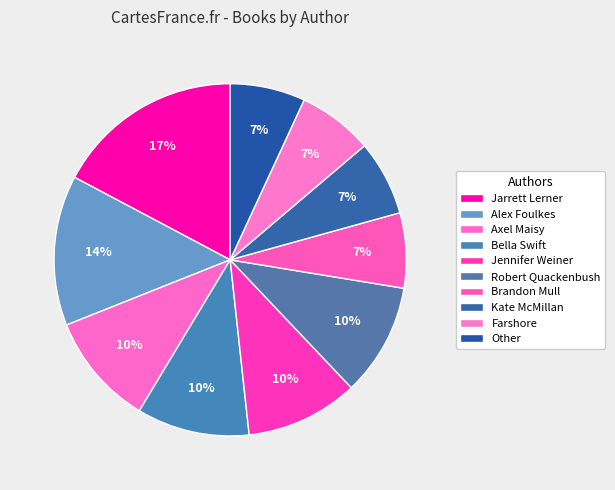

What is the total percentage of Farshore and Kate McMillan?

13.8%